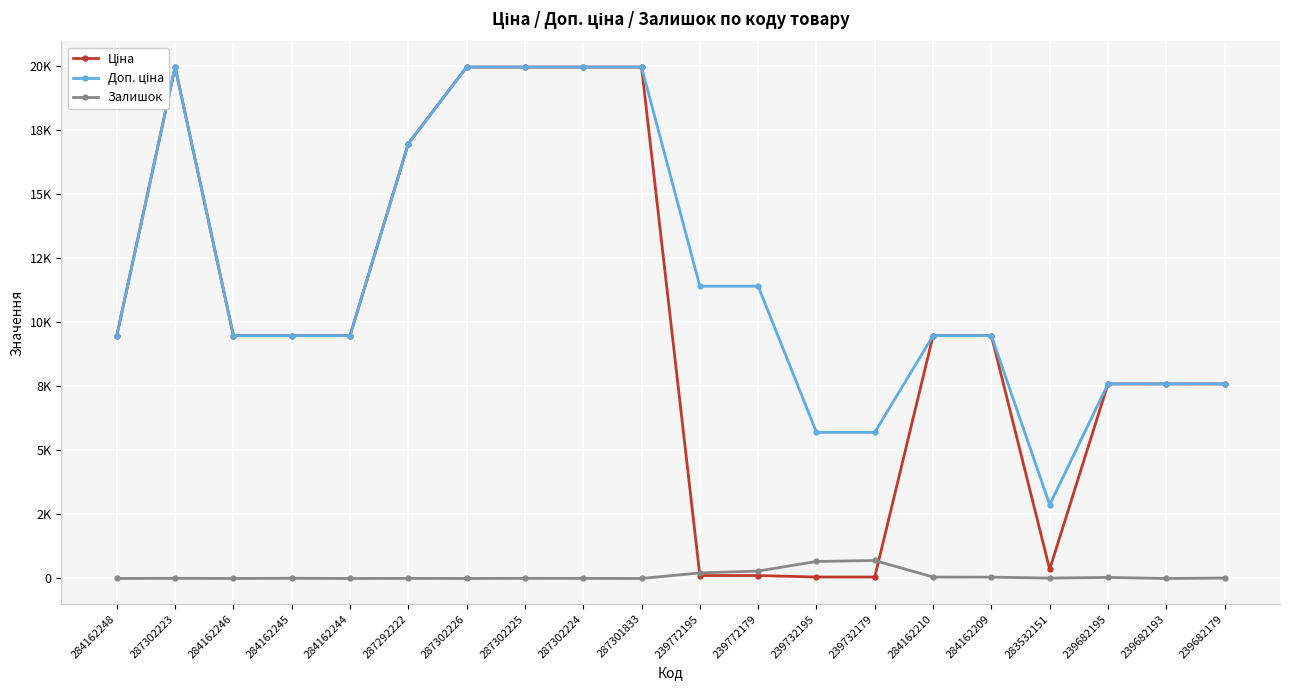

Between 284162210 and 284162245, which is larger?

284162210